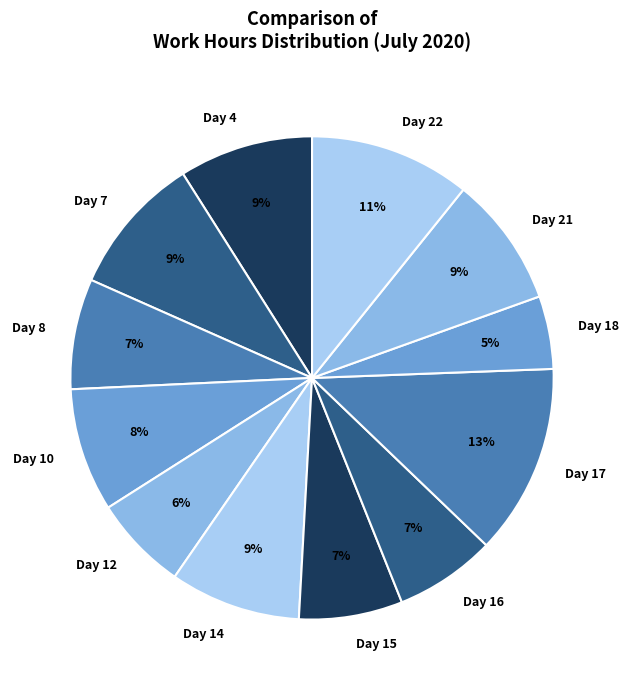

Between Day 17 and Day 18, which is larger?

Day 17